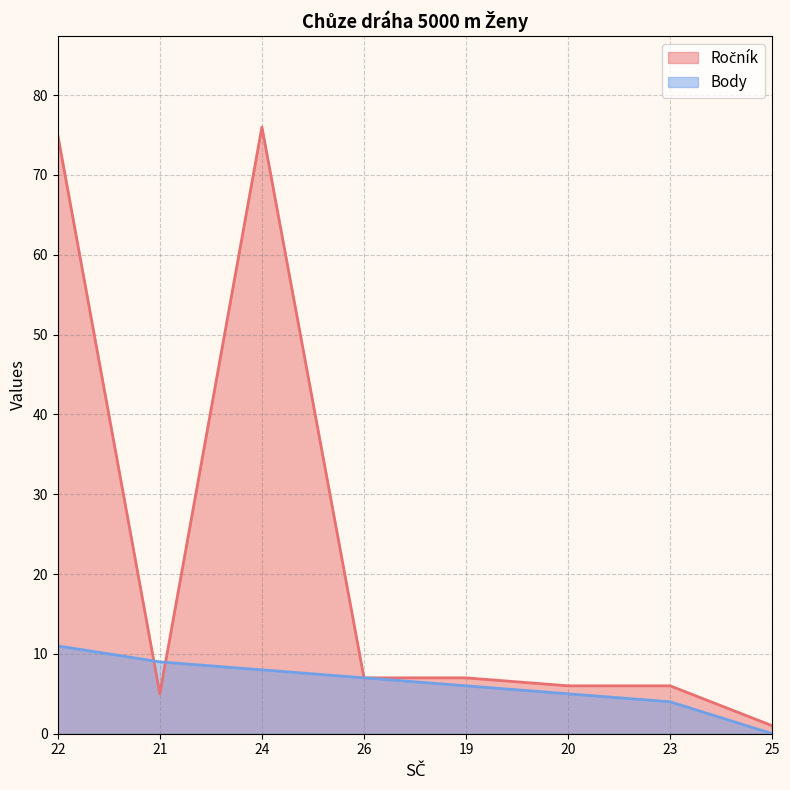

What is the spread (max minus min) of values at 24?

68